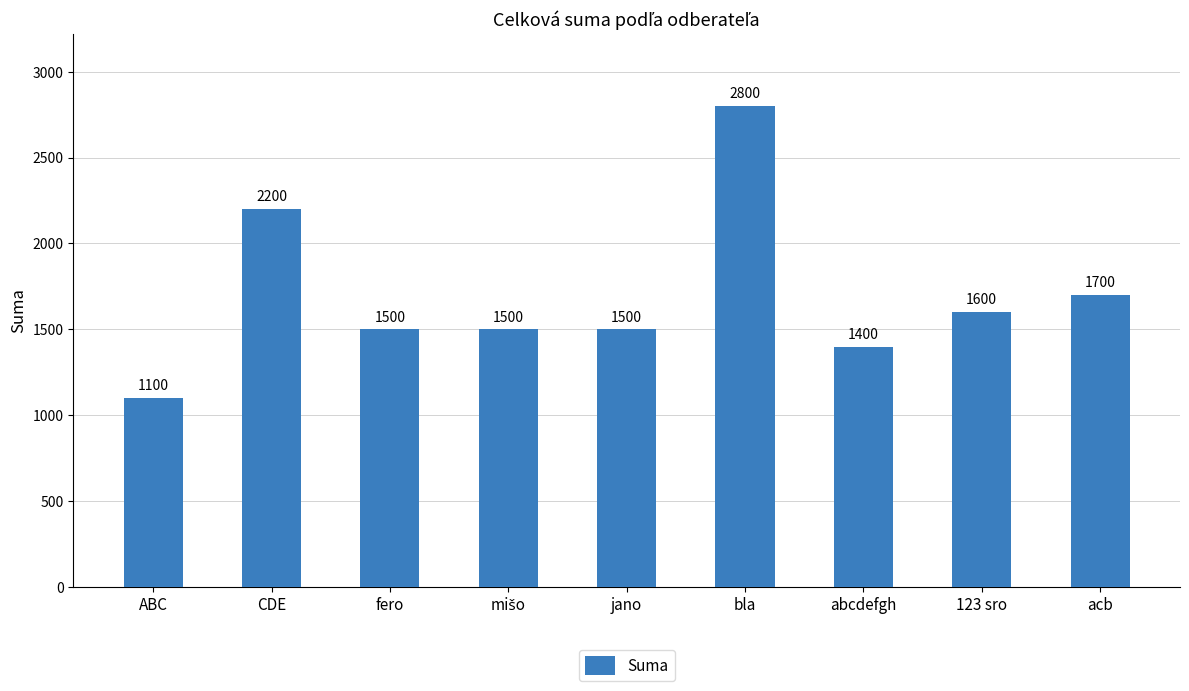

Reading right to left, transcribe all the data shown in this chart.

1700	1600	1400	2800	1500	1500	1500	2200	1100